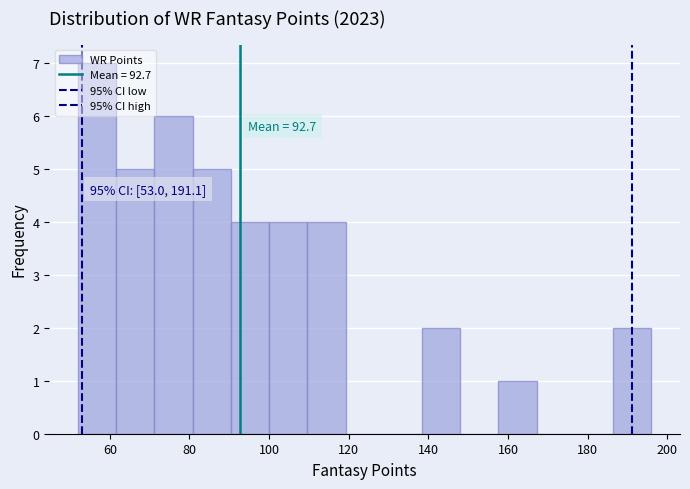

Over which range of the x-axis is the bar tallest?

52.0 to 61.6